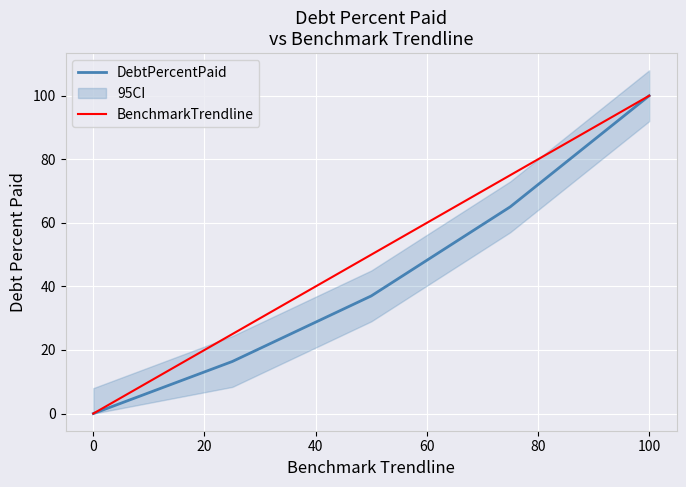

What is the highest value of the DebtPercentPaid series?

100.0